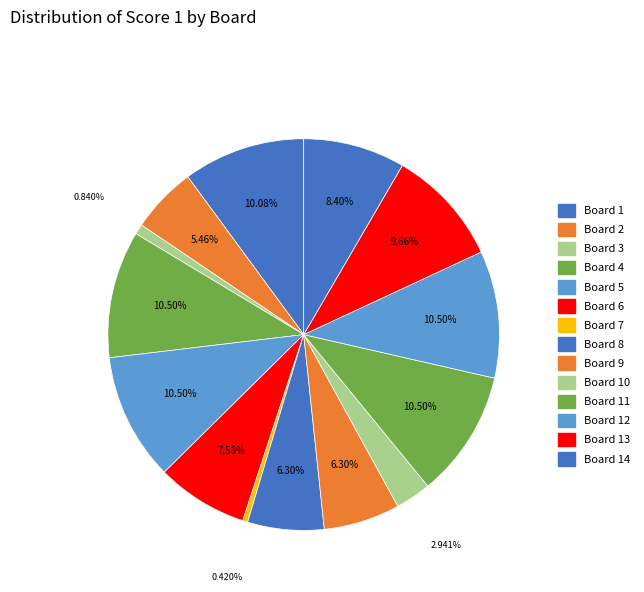

How many segments does this pie chart have?

14